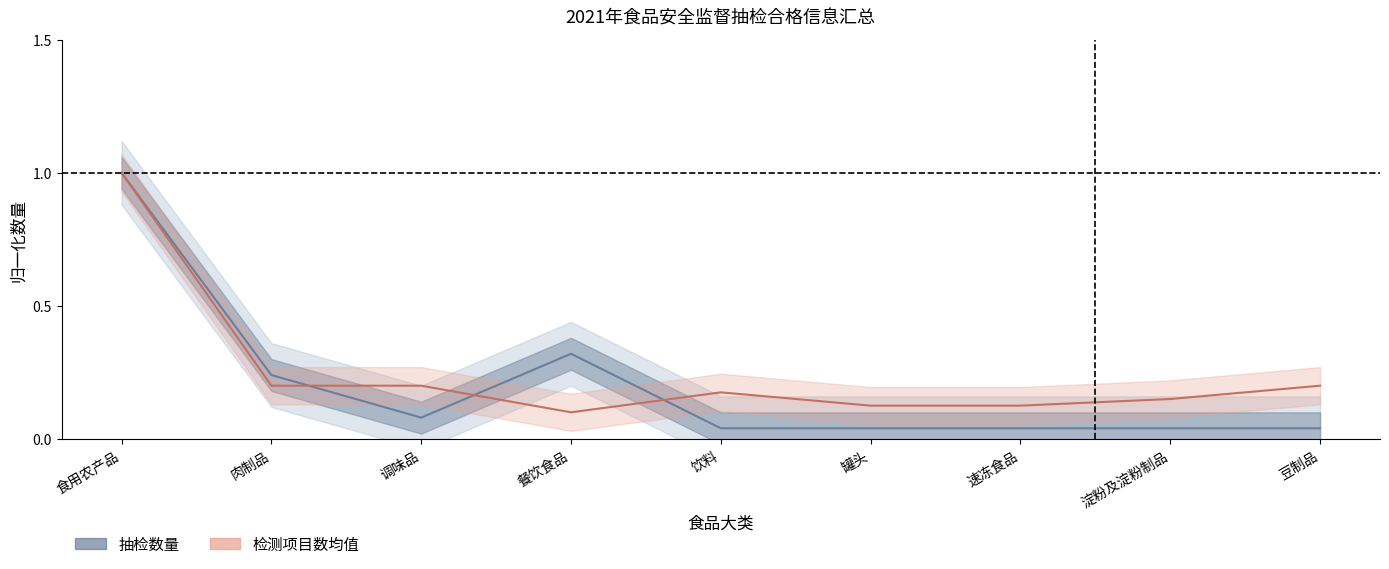

At which category does 检测项目数_mean reach its first local peak?

饮料